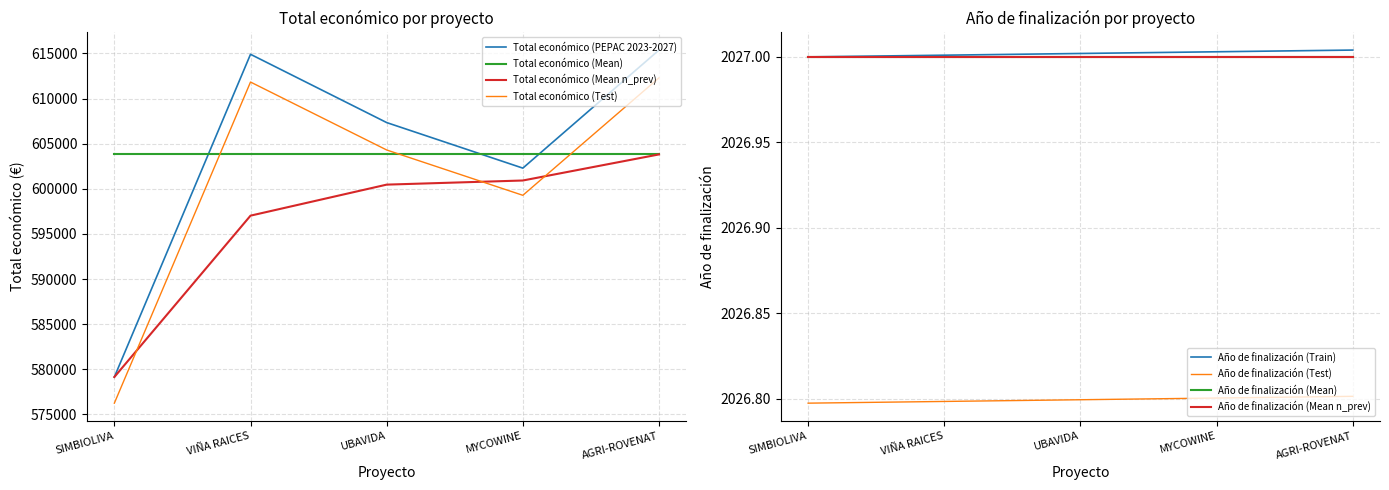

What is the change in value from VIÑA RAICES to MYCOWINE?

-12611.6